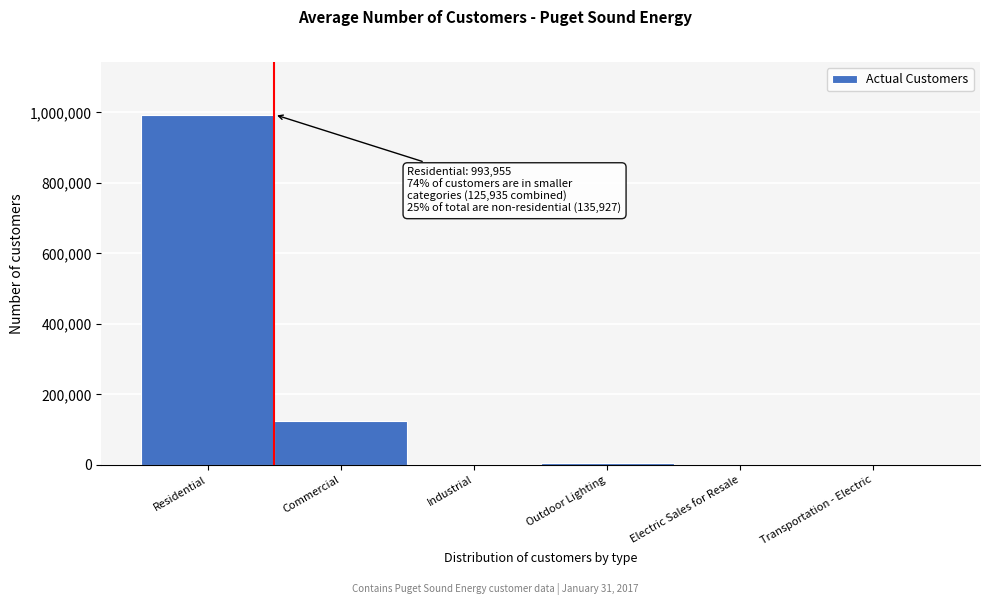

What is the sum of all values?

1129882